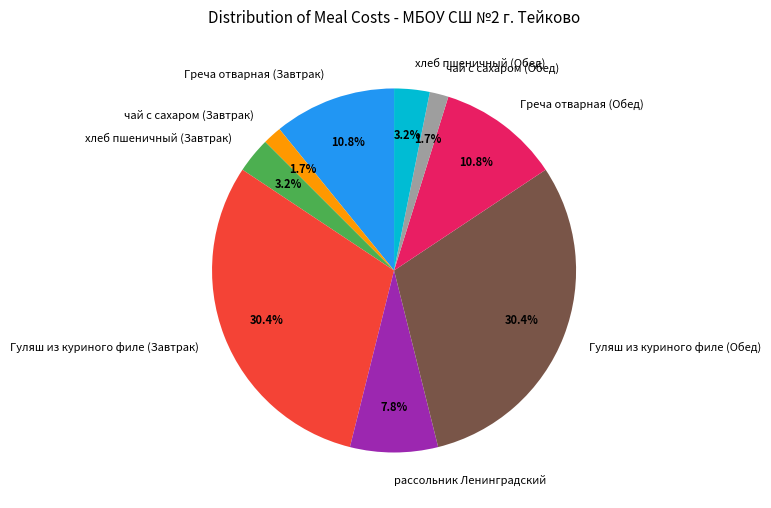

What percentage do Греча отварная (Обед) and хлеб пшеничный (Обед) together represent?

14.0%